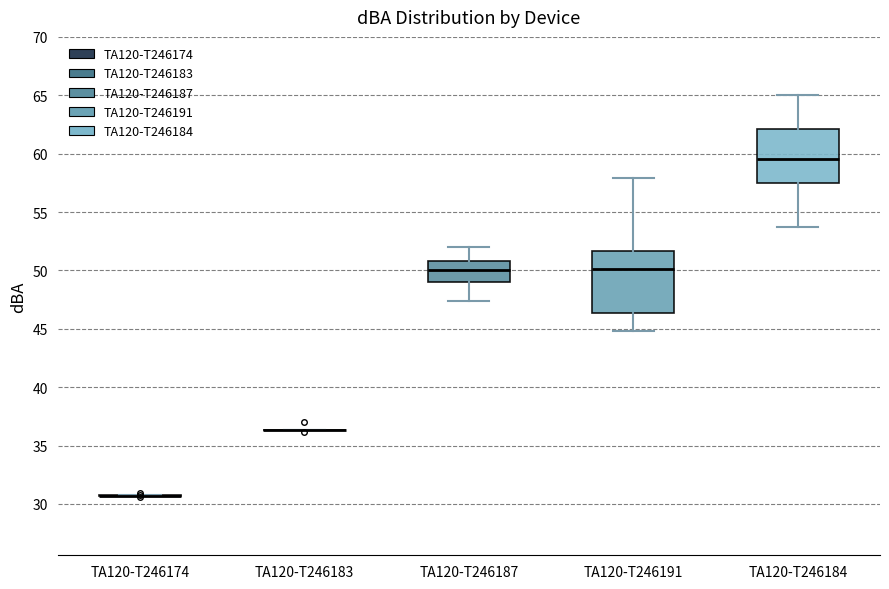

Reading left to right, read every box against the y-axis: the position of its median line, the range the box covers, and the ends of its whiskers. The values are not printed on the chart, so give them approximately, as read against the axis.

TA120-T246174: box collapsed to a line at 30.5, whiskers 30.5 to 30.5
TA120-T246183: box collapsed to a line at 36.5, whiskers 36.5 to 36.5
TA120-T246187: median 50.0, box 49.0 to 51.0, whiskers 47.5 to 52.0
TA120-T246191: median 50.0, box 46.5 to 51.5, whiskers 45.0 to 58.0
TA120-T246184: median 59.5, box 57.5 to 62.0, whiskers 53.5 to 65.0